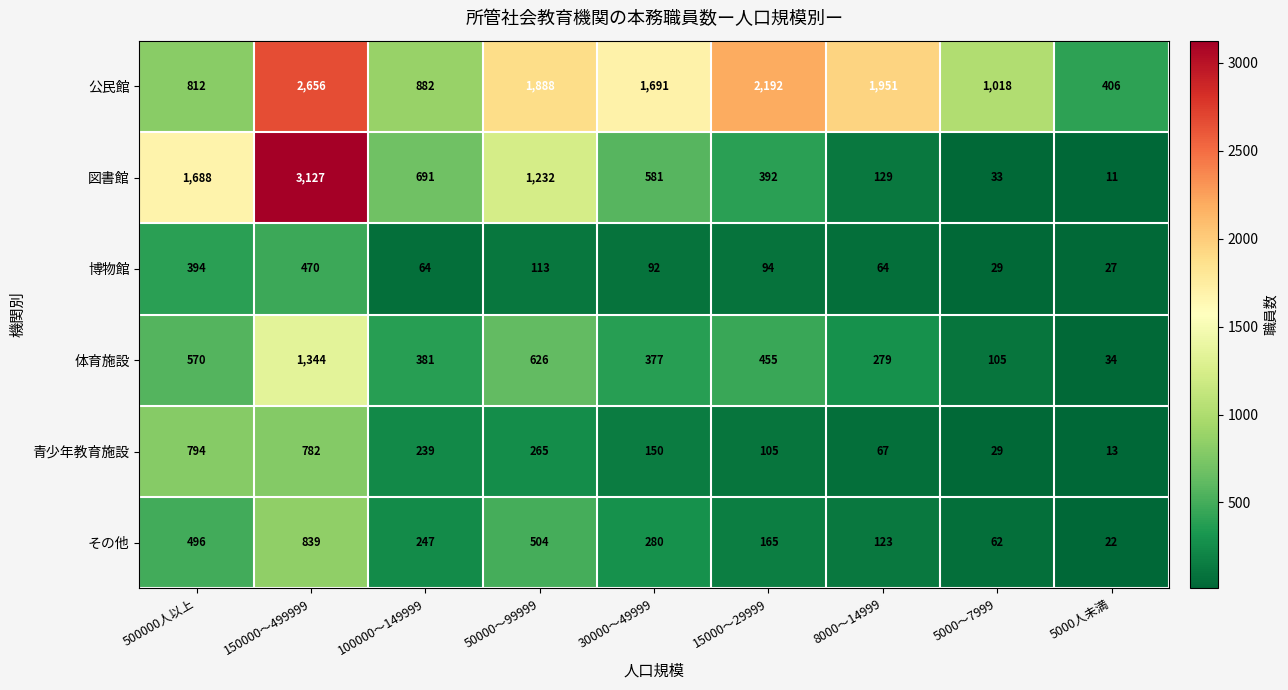

Which label corresponds to the smallest value in the chart?

5000人未満